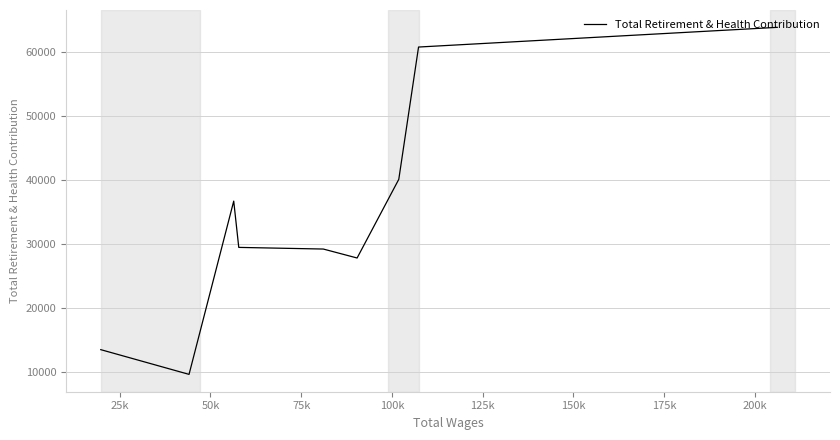

How many points are lower than both their immediate neighbors (excluding endpoints)?

2